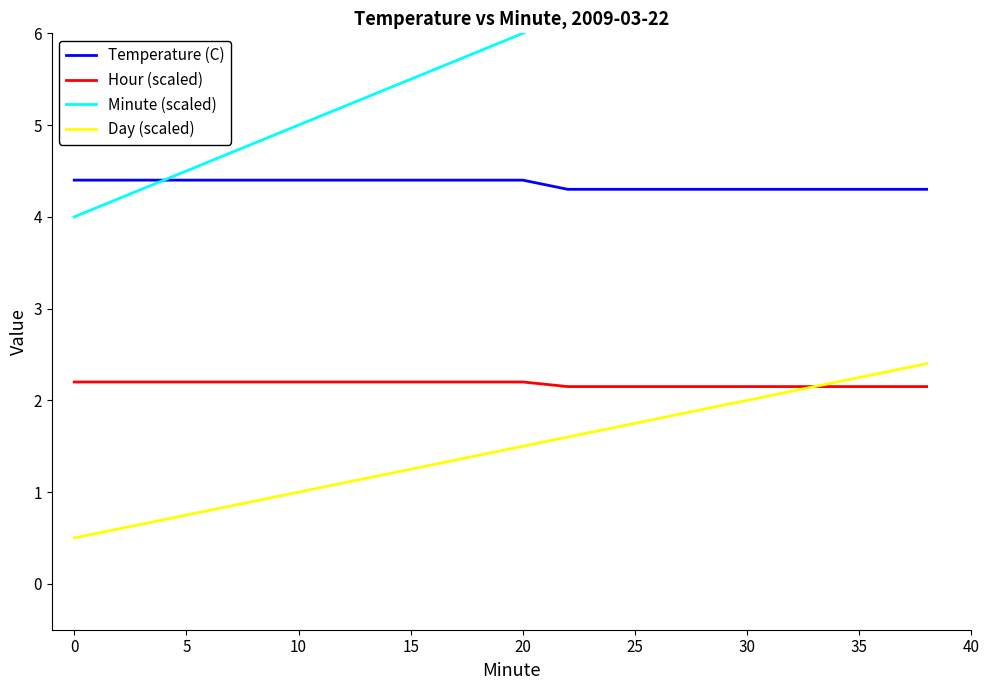

What is the difference between the maximum and minimum values in the Hour (scaled) series?

0.1